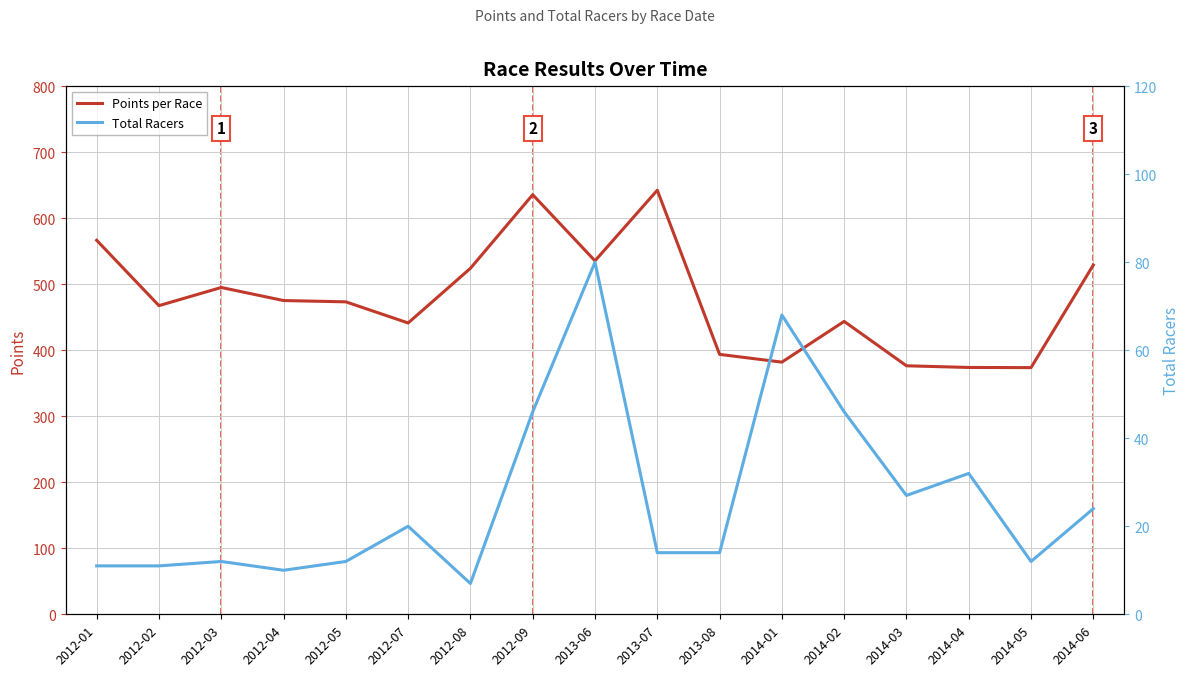

At which label is Points per Race closest to 507?

2012-03